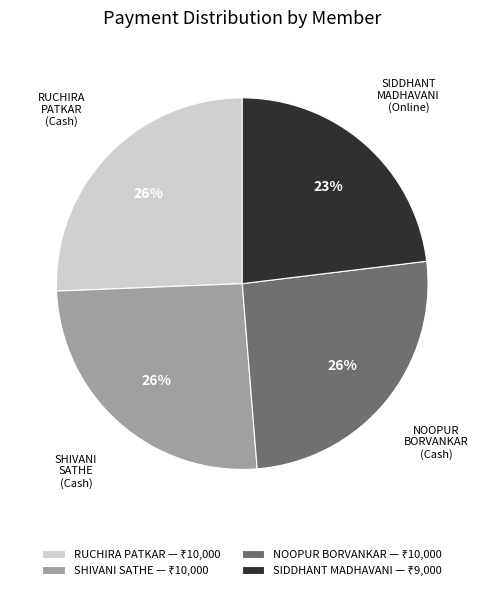

To the nearest percent, what percentage of the pie is SHIVANI SATHE?

26%